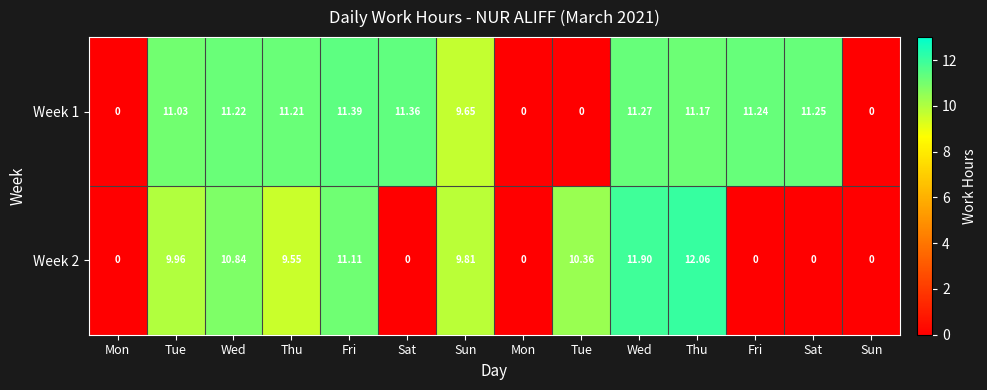

How many values in the Week 1 series are below 11?

5